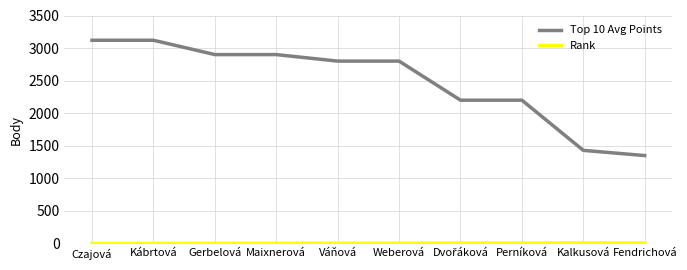

Which series has the widest spread of values?

Top 10 Avg Points